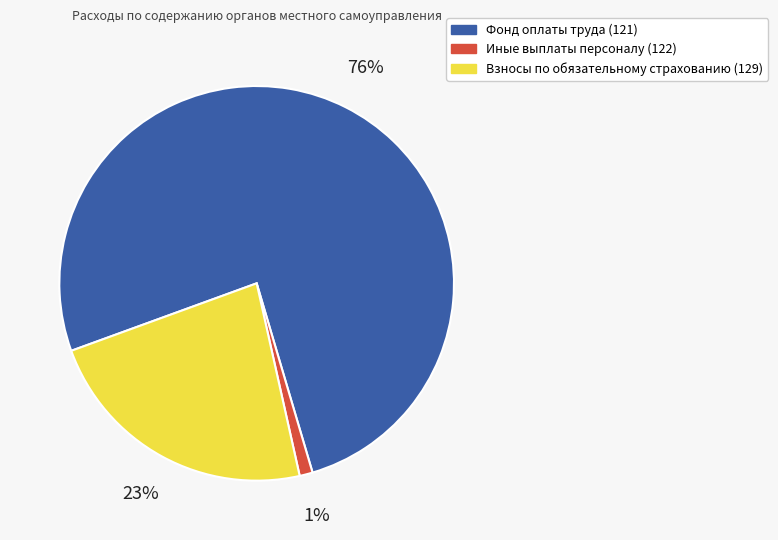

To the nearest percent, what is the average slice percentage?

33%